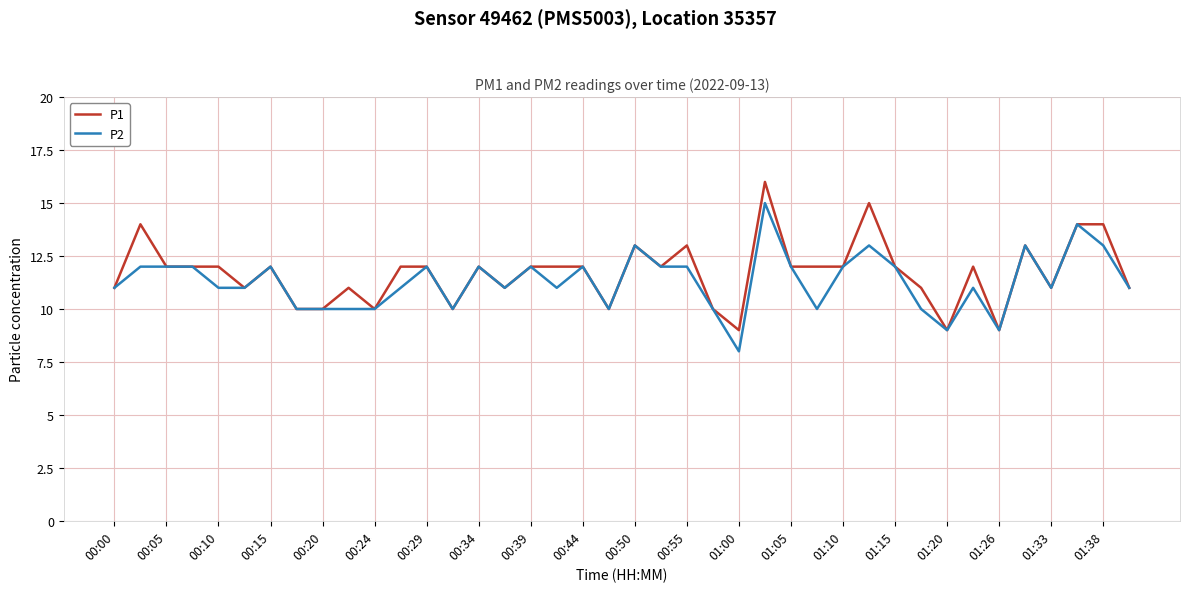

Rank the series by their maximum value, from highest to lowest.

P1, P2